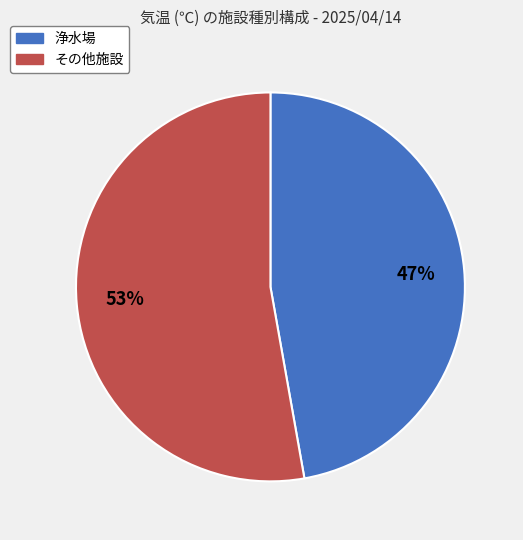

Does any single category account for the majority?

Yes